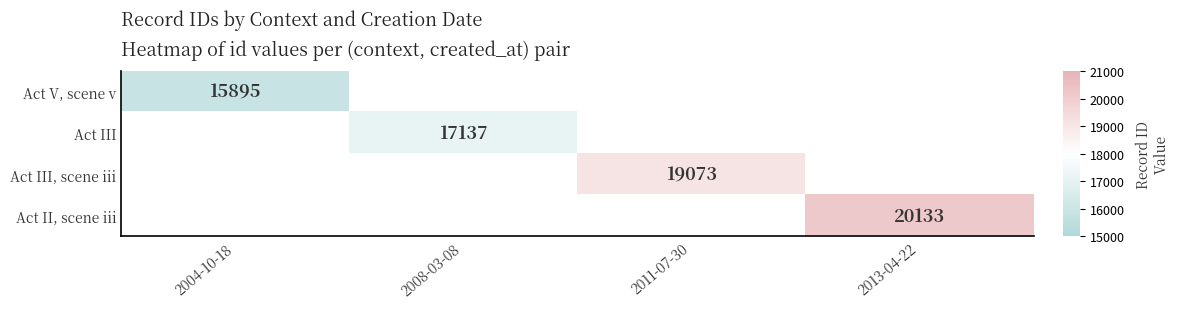

Is the value of Act V, scene v at 2004-10-18 greater than the value of Act III at 2008-03-08?

No